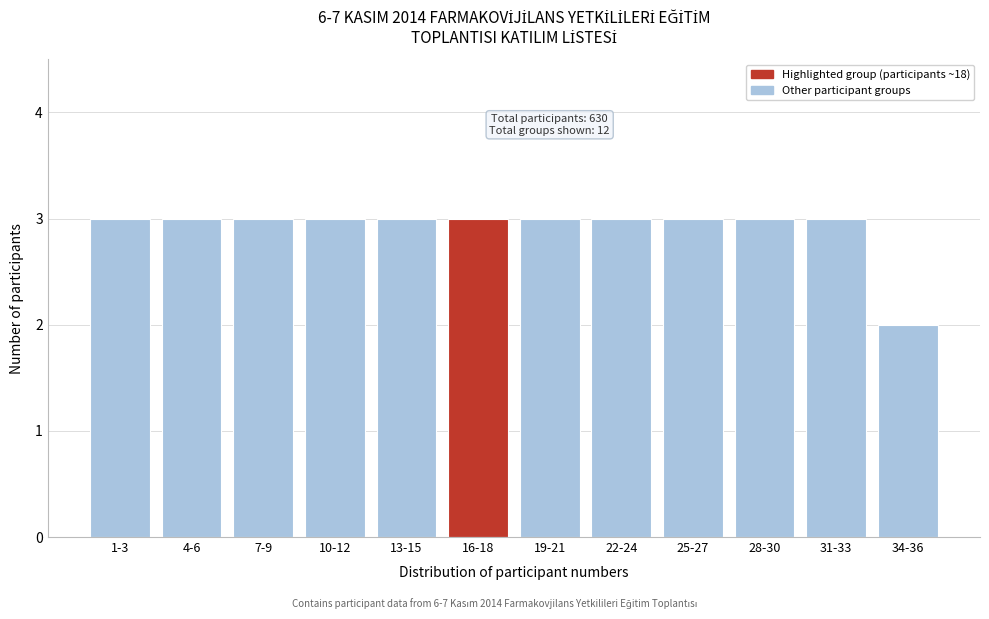

Reading left to right, list all the values displayed in this chart.

1-3=3	4-6=3	7-9=3	10-12=3	13-15=3	16-18=3	19-21=3	22-24=3	25-27=3	28-30=3	31-33=3	34-36=2